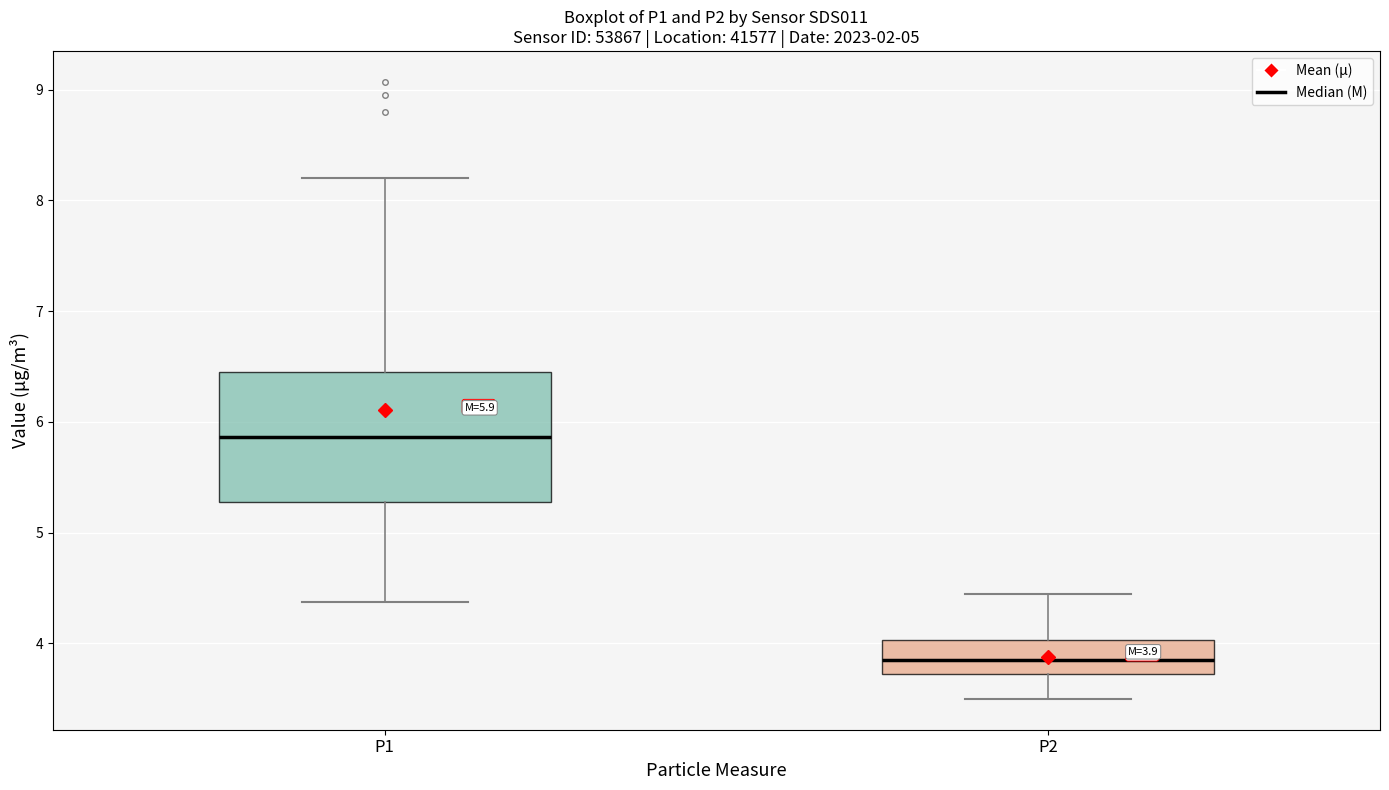

Which box is the tallest, from its lower edge to its upper edge?

P1